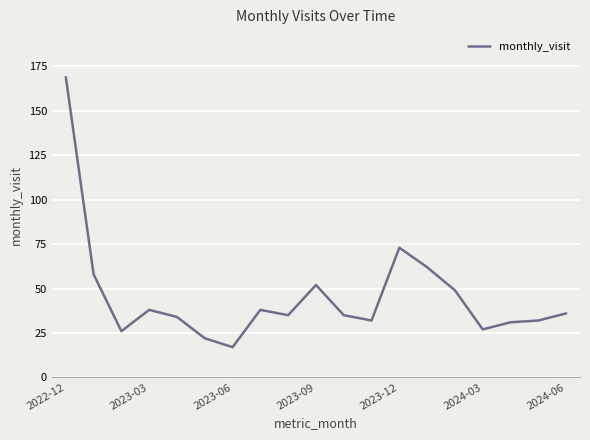

What is the difference between the maximum and minimum values?

152